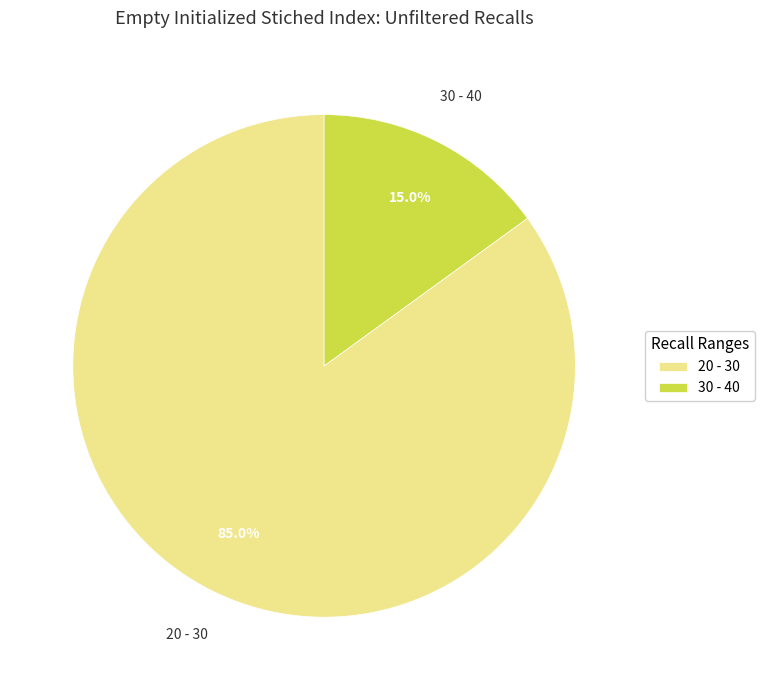

Rank the categories by value from highest to lowest.

20 - 30, 30 - 40